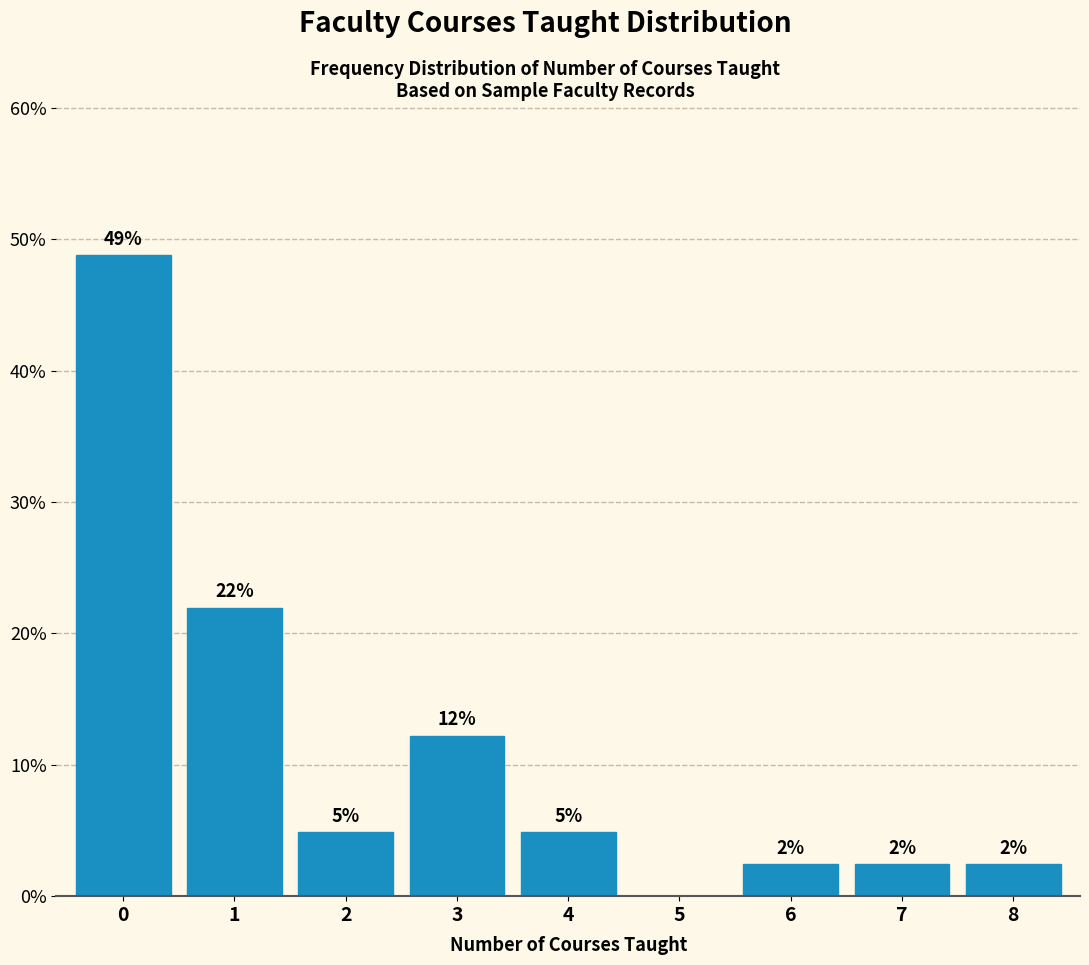

Are the bars horizontal?

No